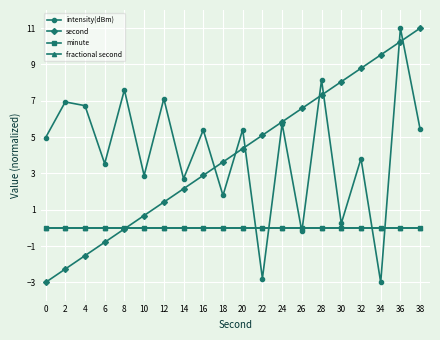

True or false: fractional second has more than 2 interior local peaks.

False